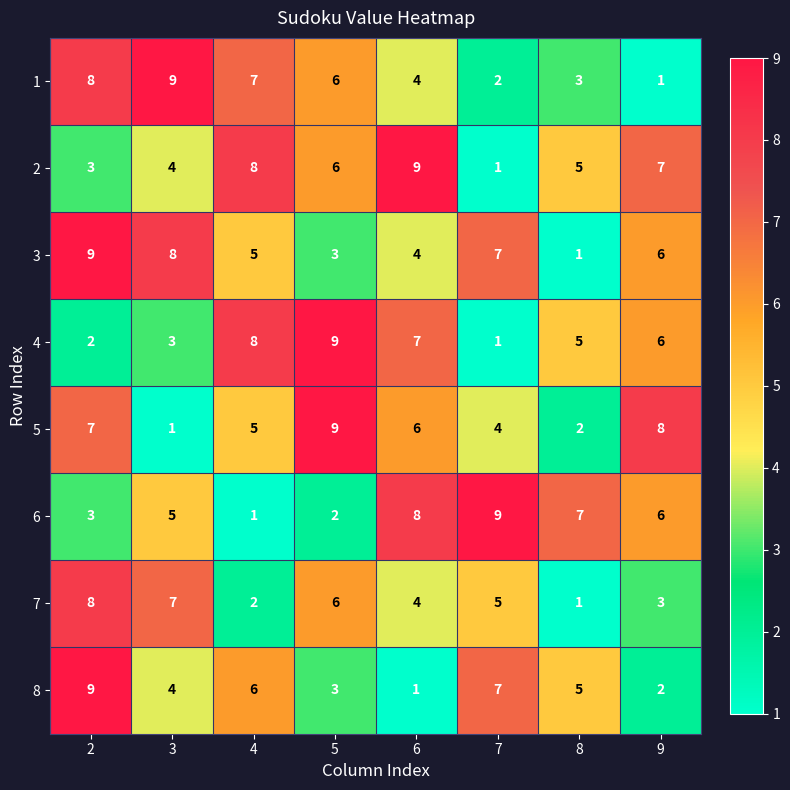

Which category has the highest value in the 5 series?

5